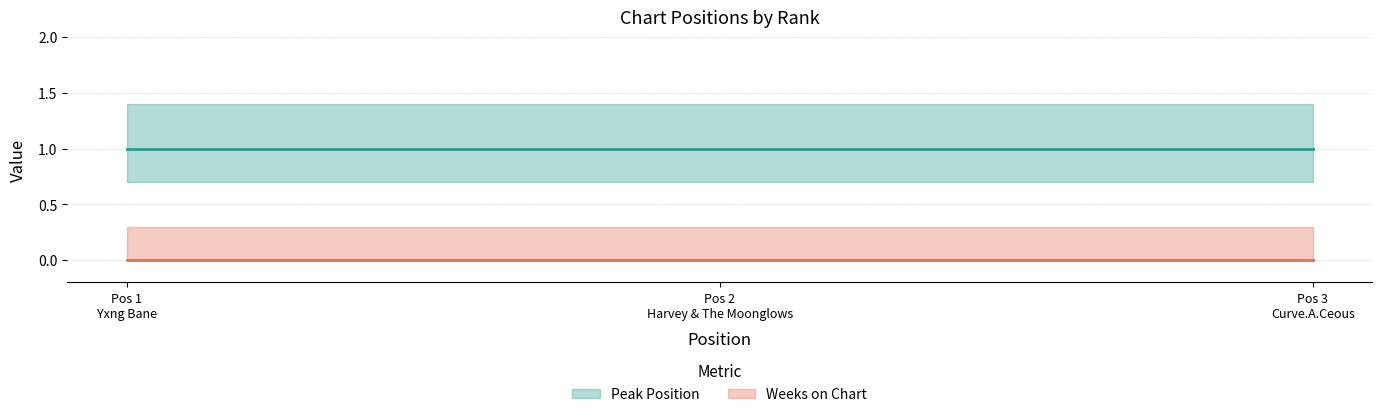

List the series in order of their overall mean, highest first.

Peak Position, Weeks on Chart